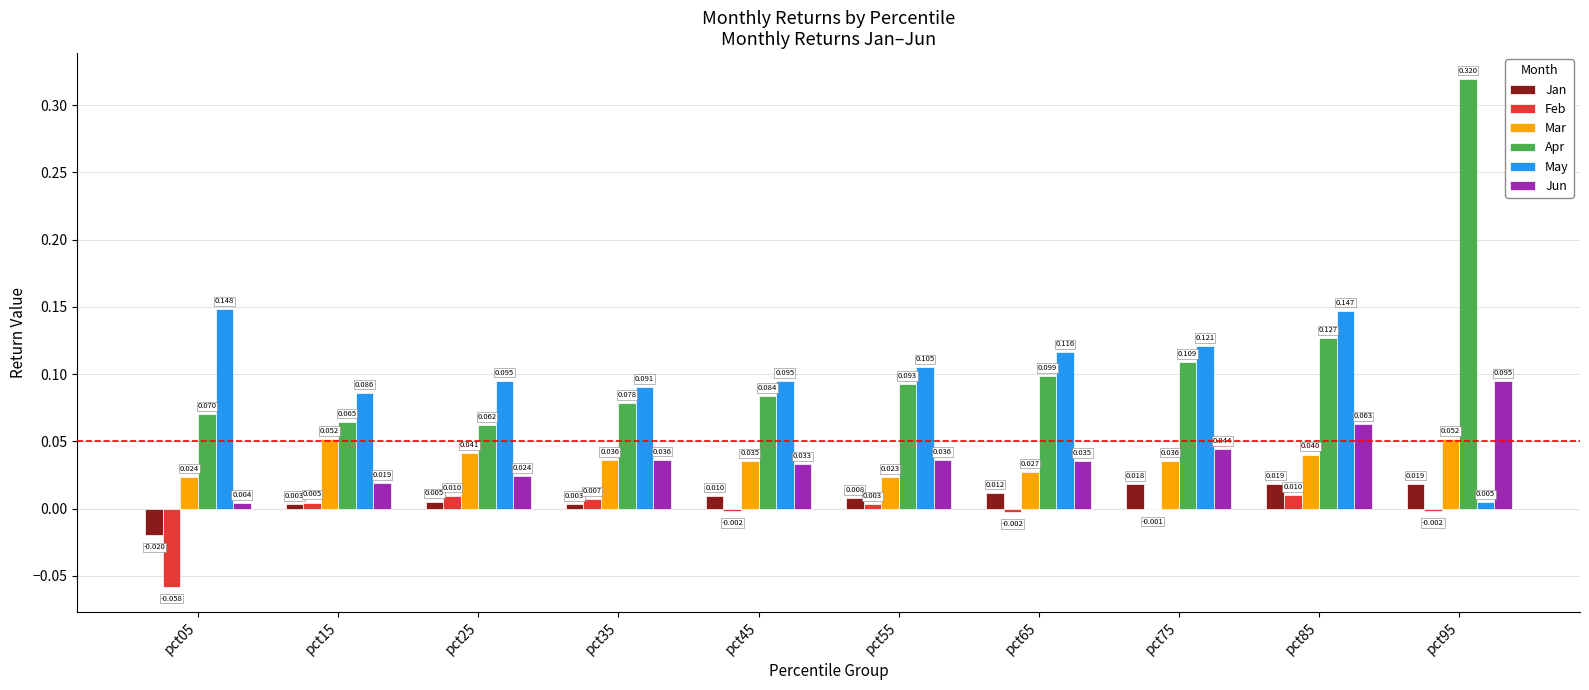

Is the value of Mar at pct95 greater than the value of Jan at pct85?

Yes